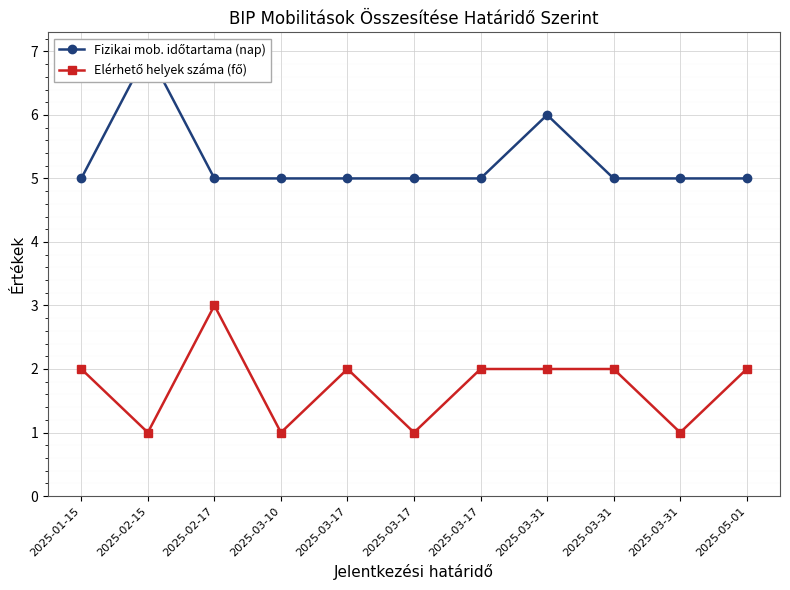

At which category does Fizikai mob. időtartama (nap) reach its first local peak?

2025-02-15